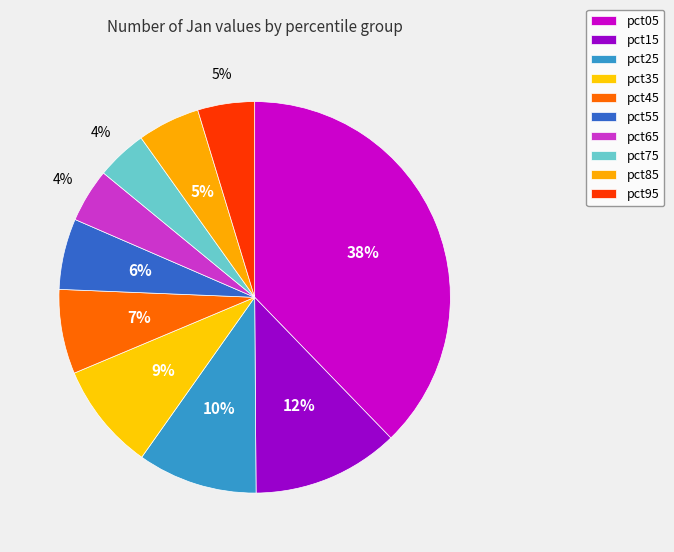

What percentage is NOT represented by pct85?

94.8%